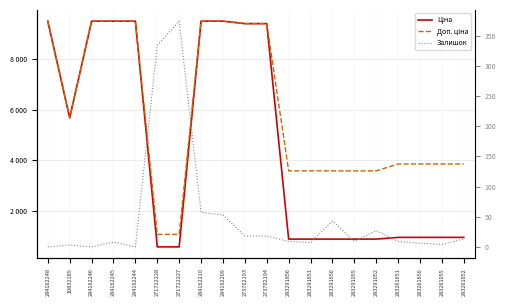

How many data points does each series have?

20